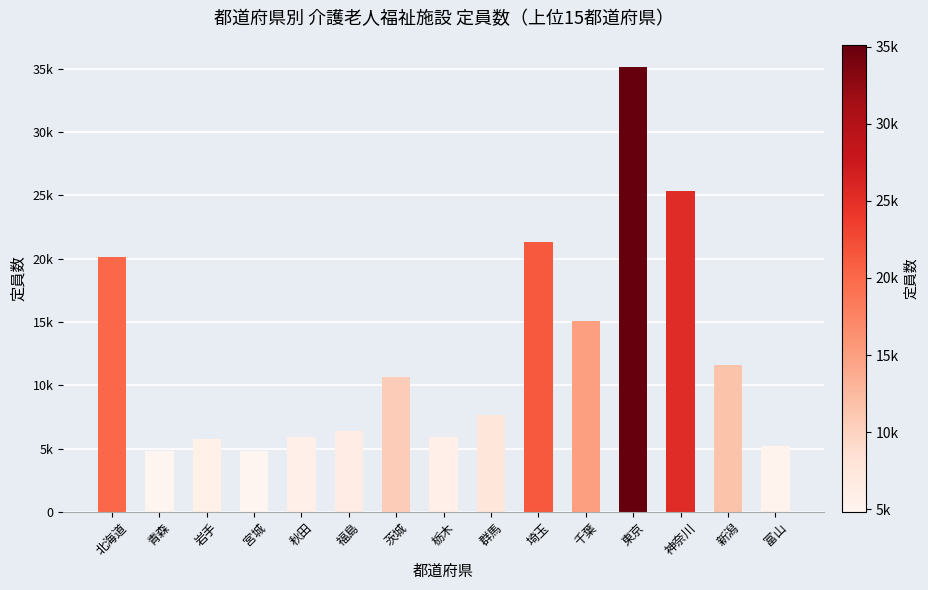

Read the value at 群馬, to the nearest 50.

7650